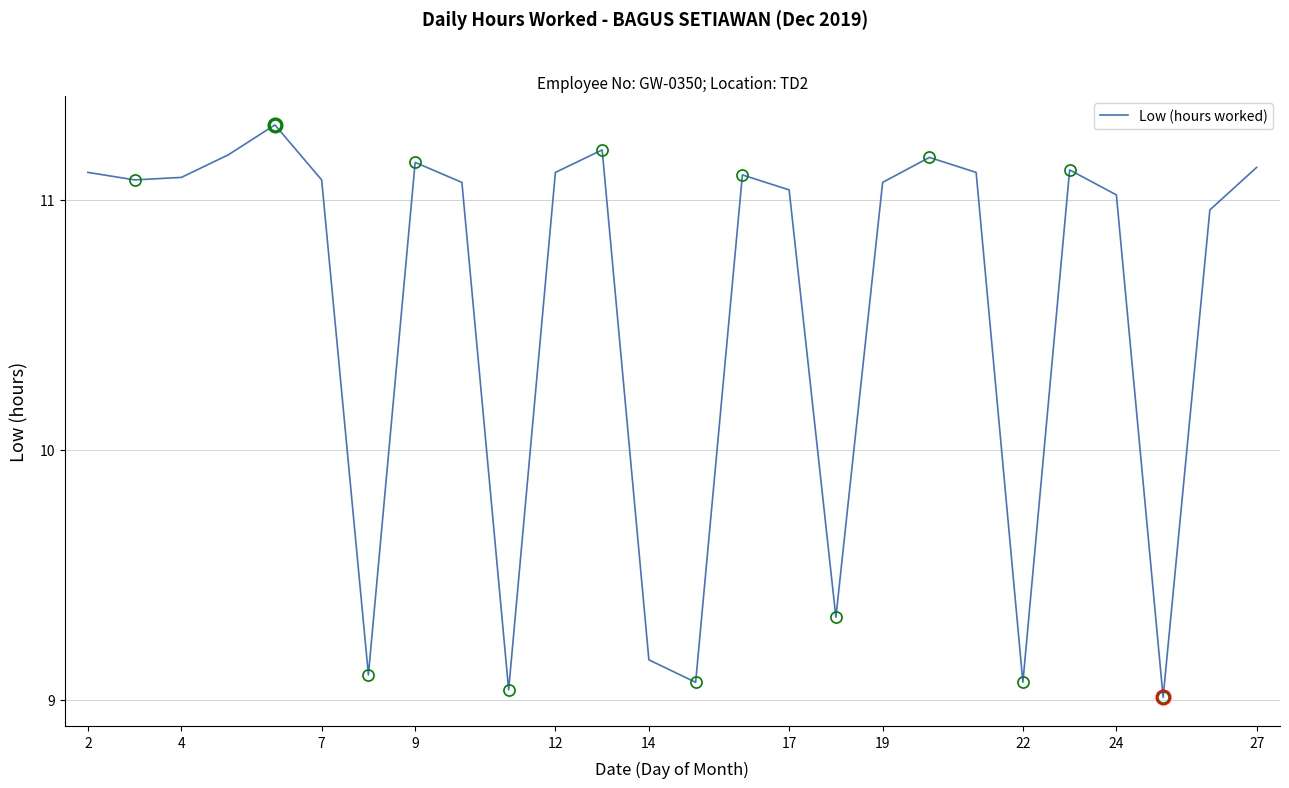

Count the number of values greater than 11.

18